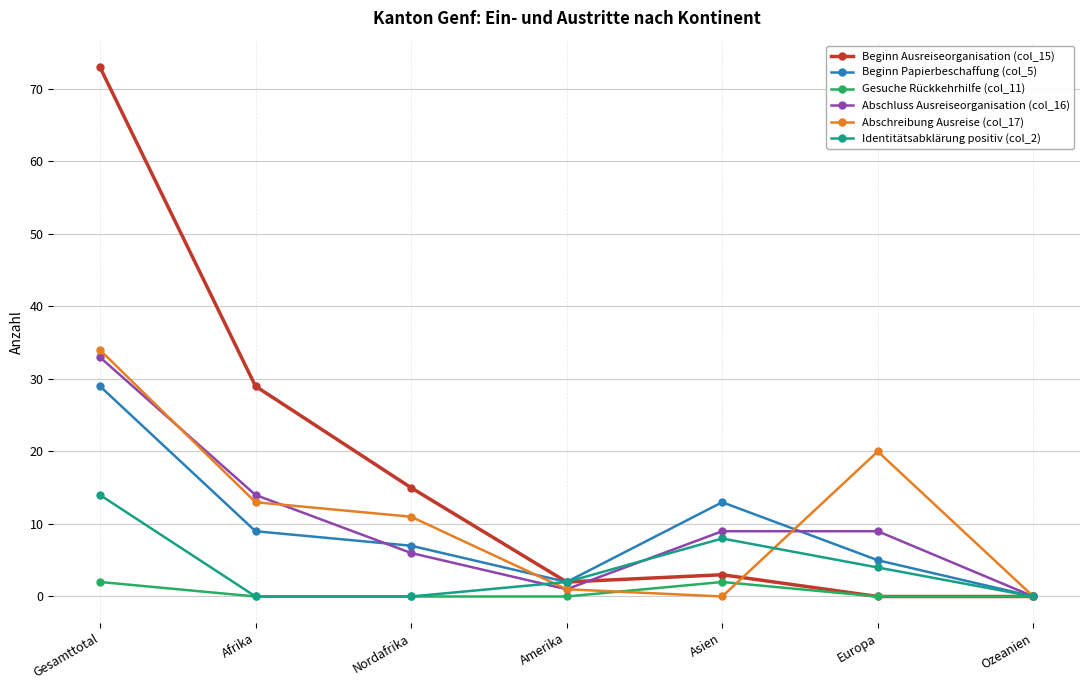

Reading left to right, transcribe all the data shown in this chart.

Beginn Ausreiseorganisation (col_15): 73	29	15	2	3	0	0
Beginn Papierbeschaffung (col_5): 29	9	7	2	13	5	0
Gesuche Rückkehrhilfe (col_11): 2	0	0	0	2	0	0
Abschluss Ausreiseorganisation (col_16): 33	14	6	1	9	9	0
Abschreibung Ausreise (col_17): 34	13	11	1	0	20	0
Identitätsabklärung positiv (col_2): 14	0	0	2	8	4	0